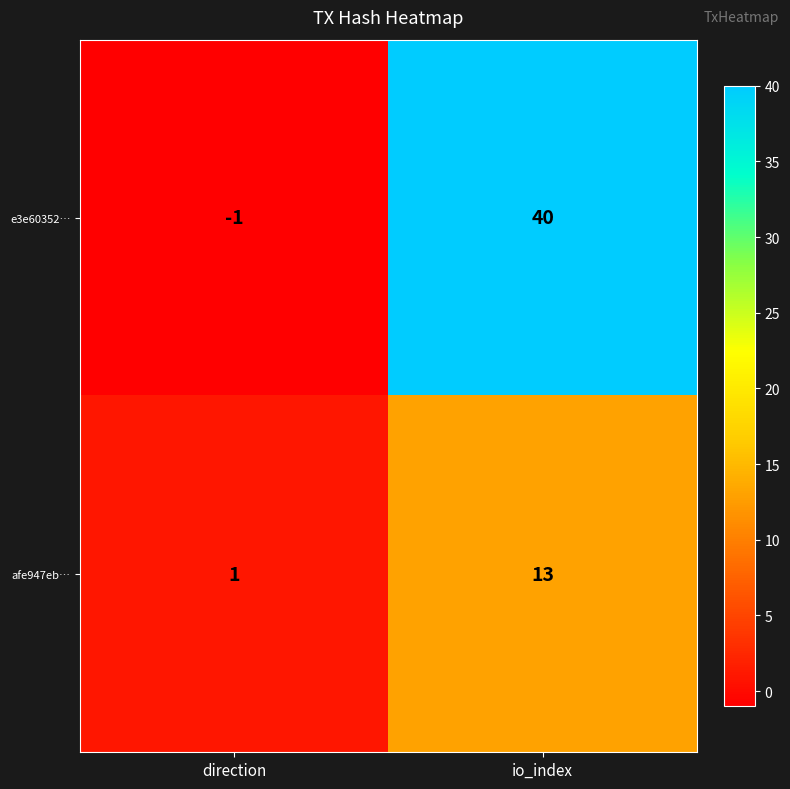

What is the difference between the maximum and minimum values in the e3e60352… series?

41